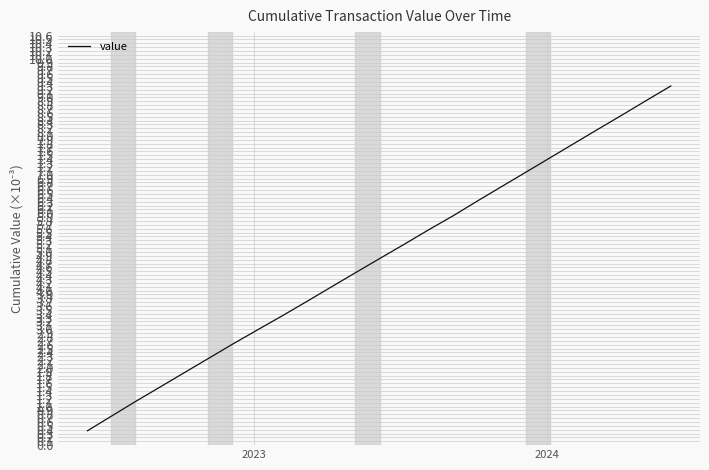

Count the number of values greater than 4.

15